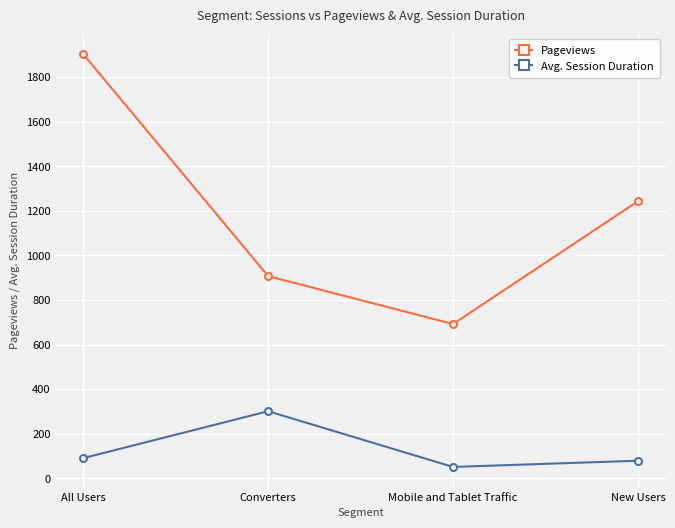

Is this an area chart (filled region under the line)?

No